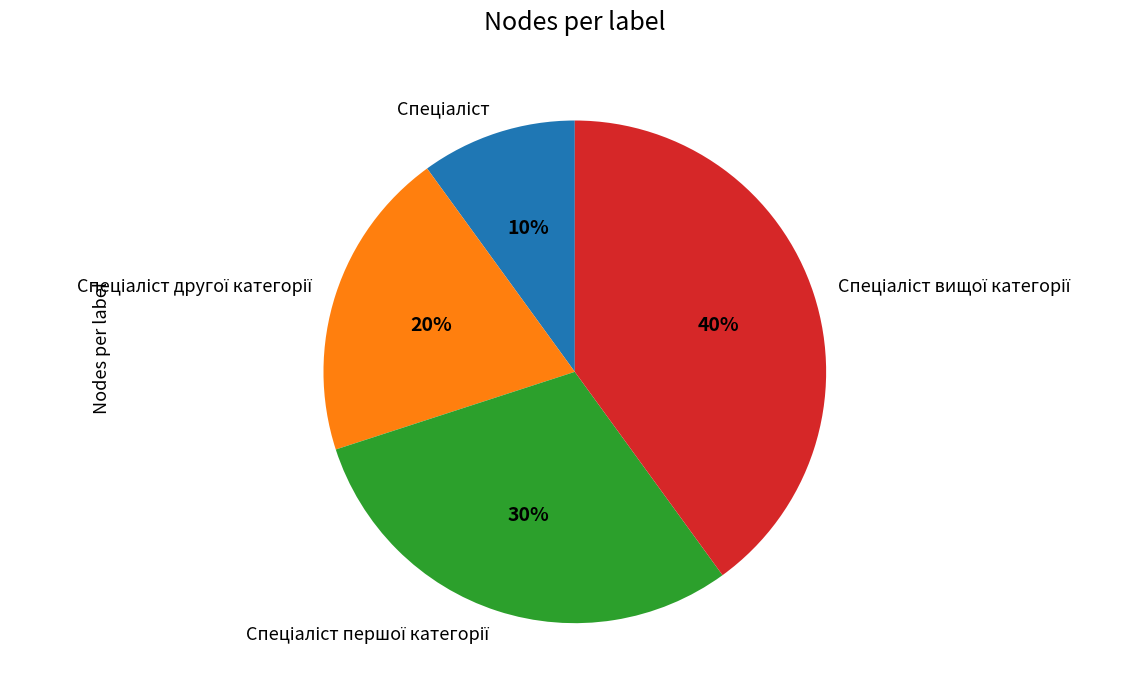

Does any single category account for the majority?

No